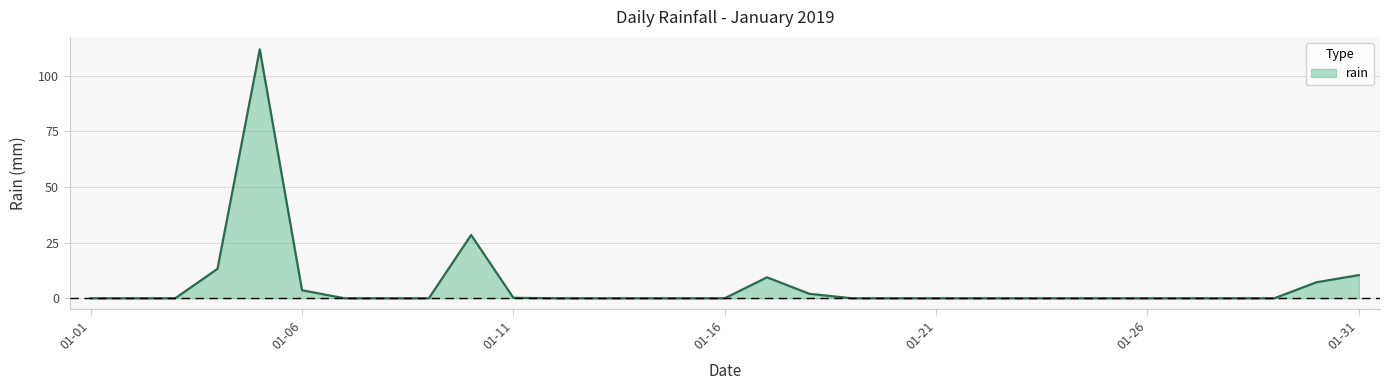

Is this an area chart (filled region under the line)?

Yes